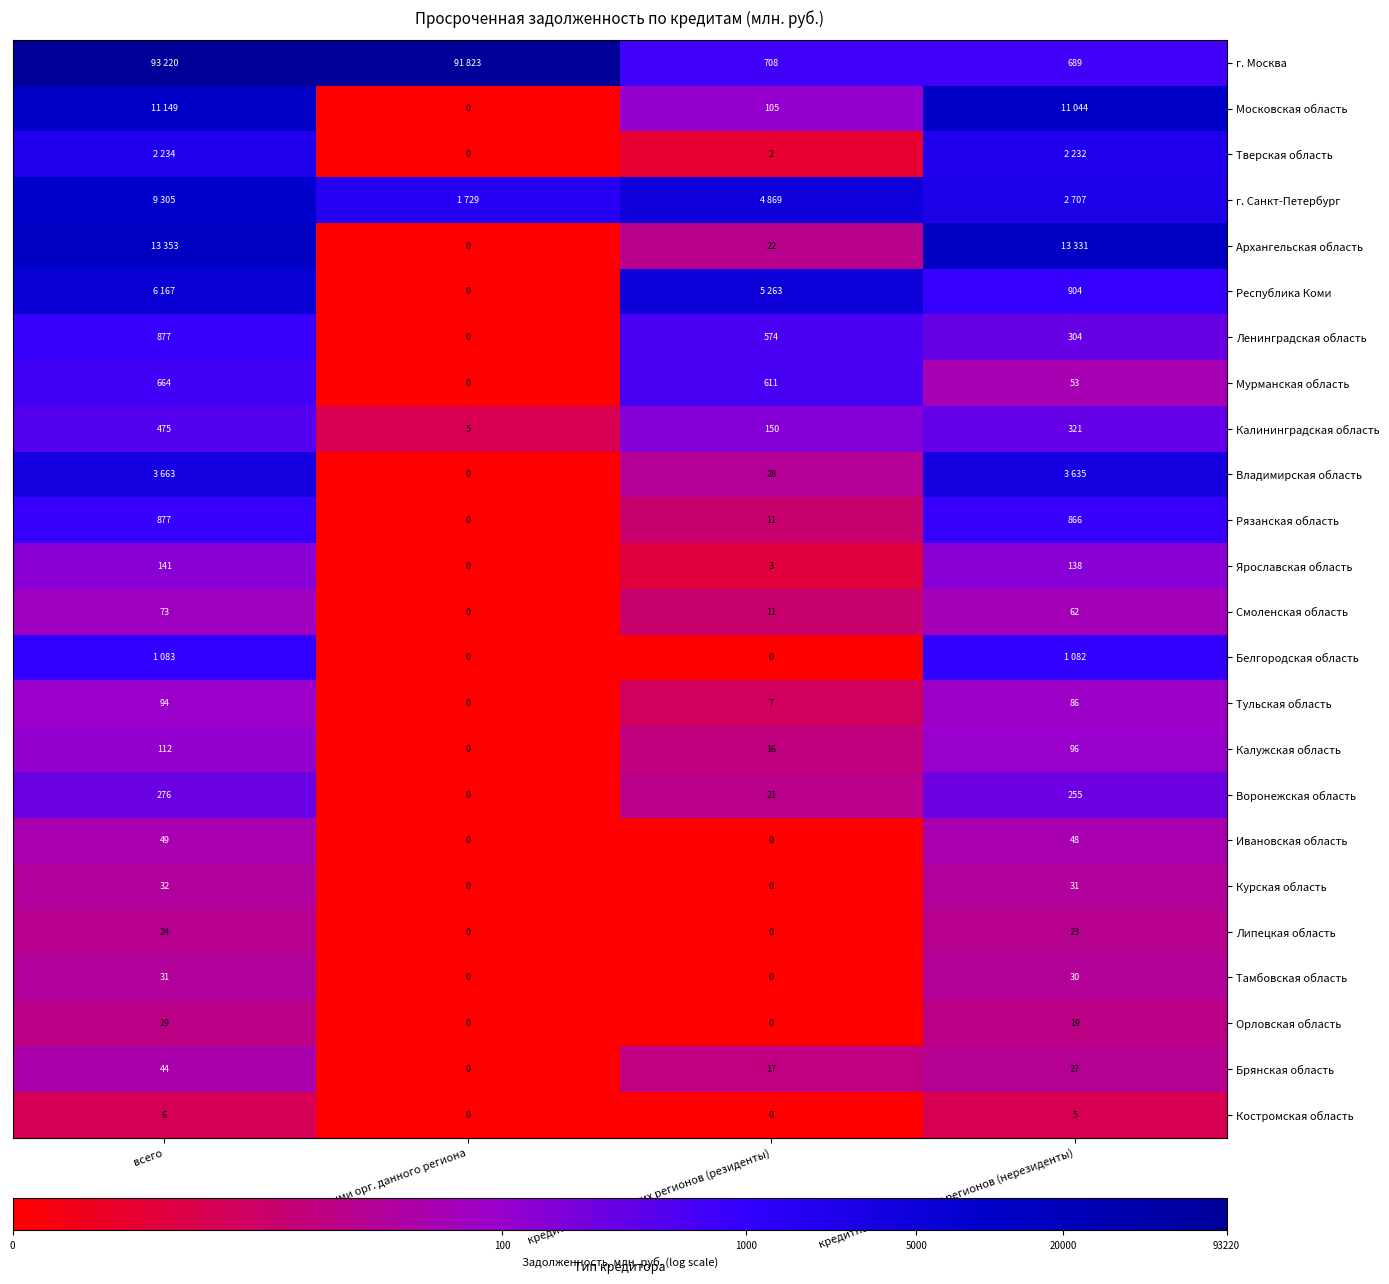

How many values in Орловская область are above zero?

2